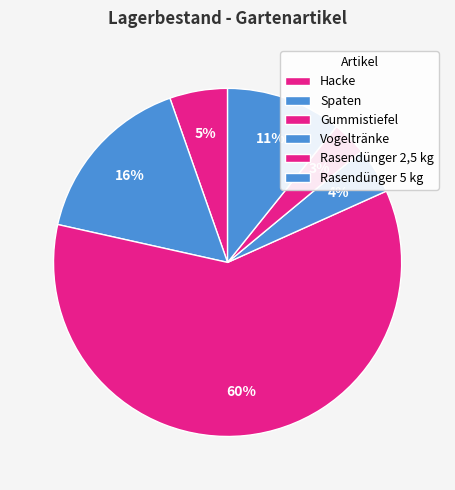

What is the total percentage of Rasendünger 2,5 kg and Rasendünger 5 kg?

14.0%